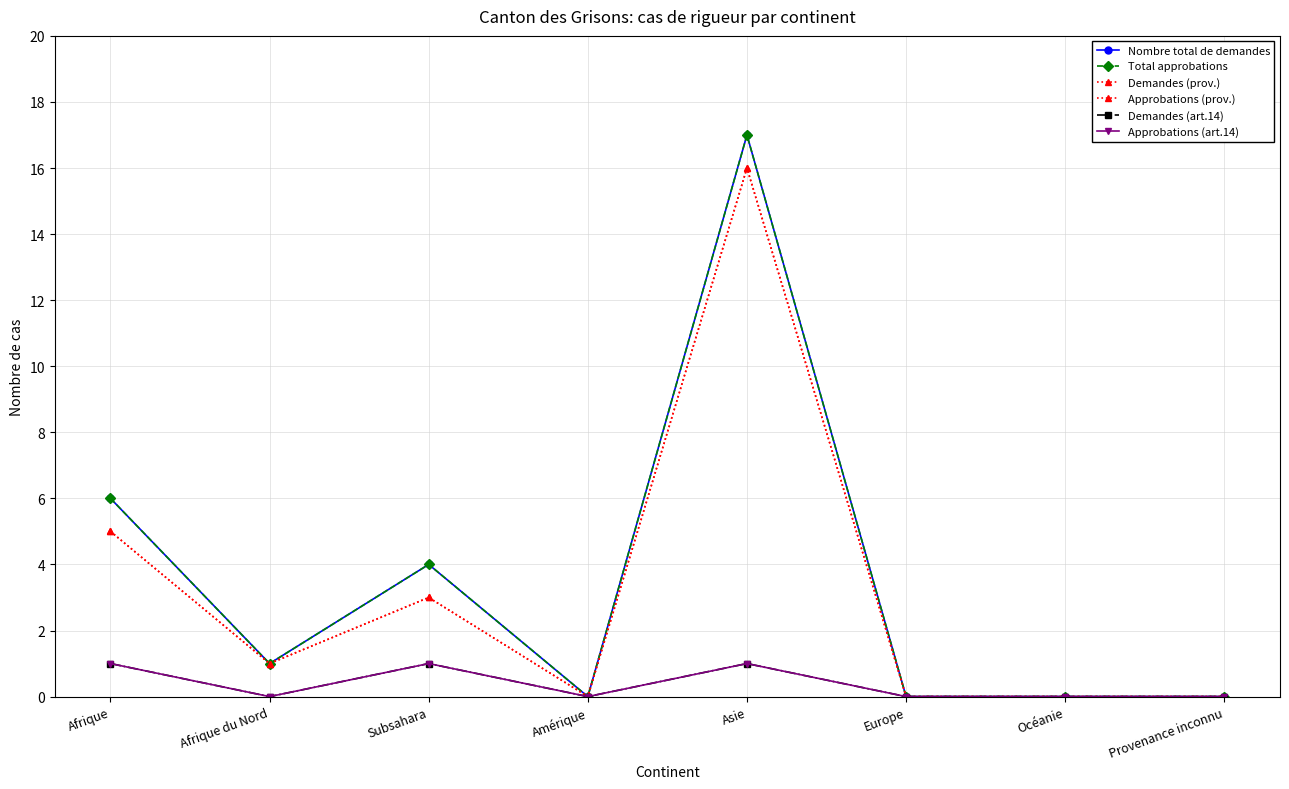

At how many categories does at least one series exceed 14?

1